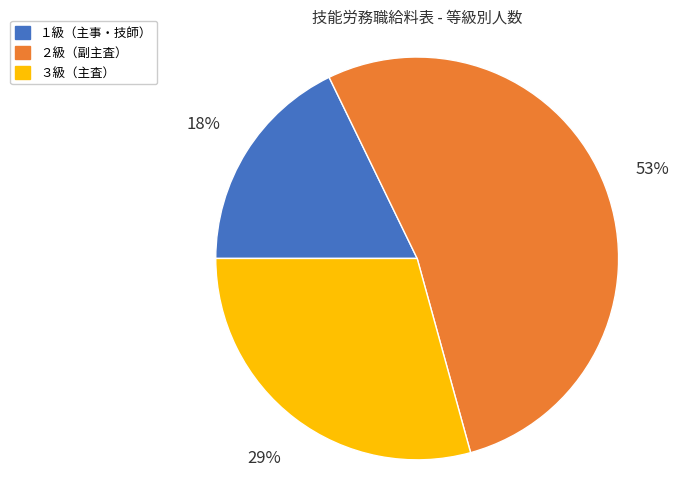

Is there any slice that represents more than half of the pie?

Yes